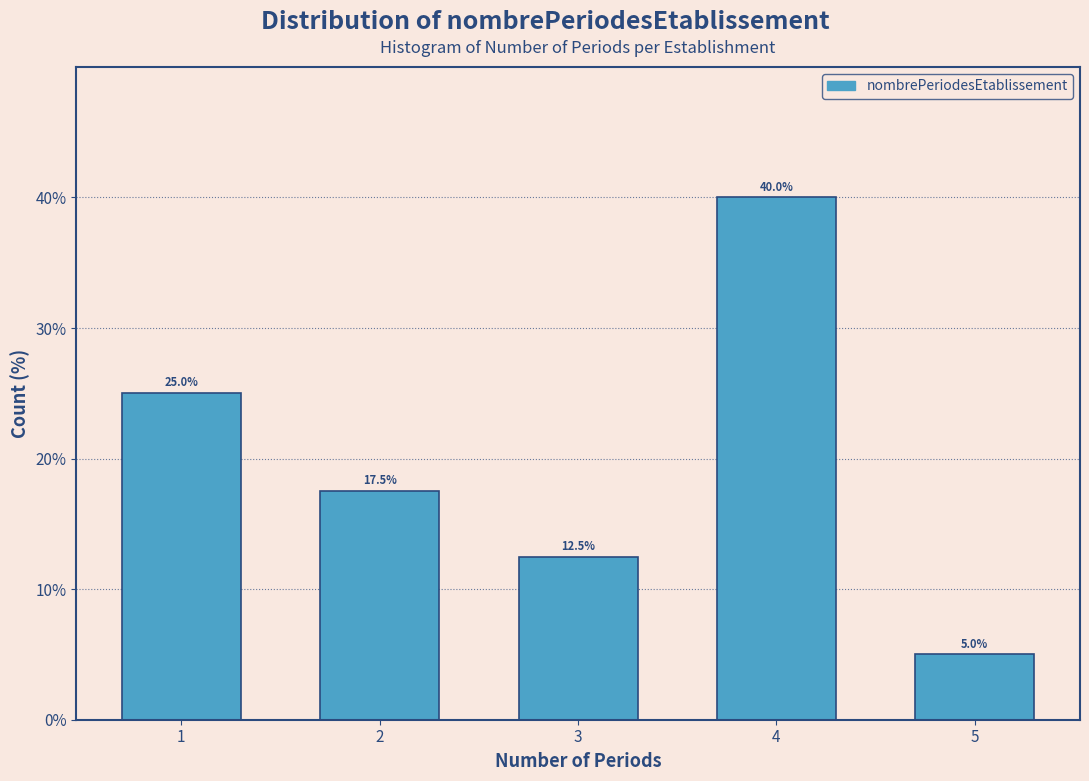

Reading left to right, transcribe all the data shown in this chart.

1=25.0	2=17.5	3=12.5	4=40.0	5=5.0